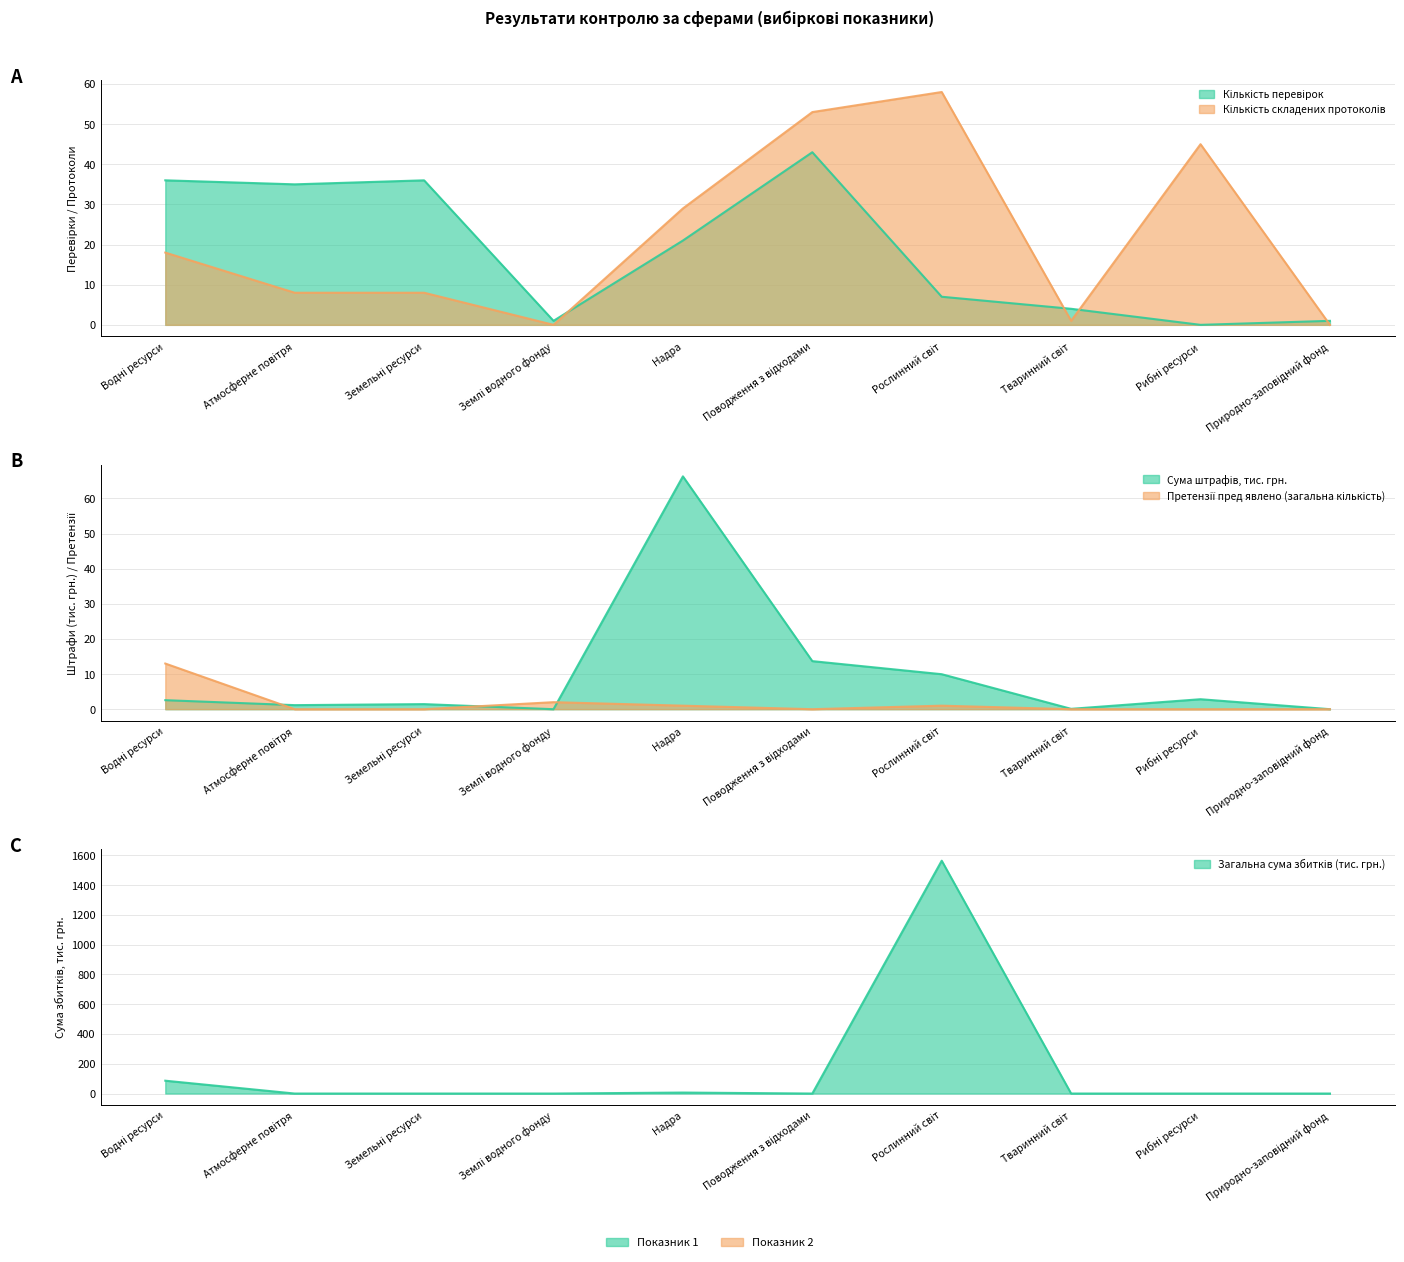

Which series has the largest total across all categories?

Загальна сума збитків (тис. грн.)